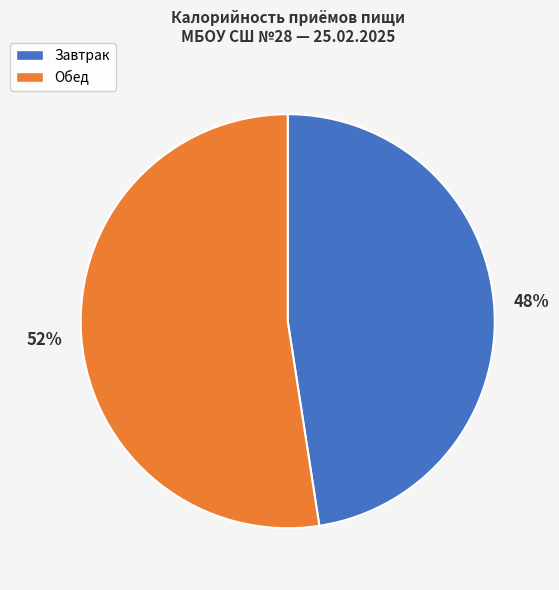

Which has a higher value, Обед or Завтрак?

Обед